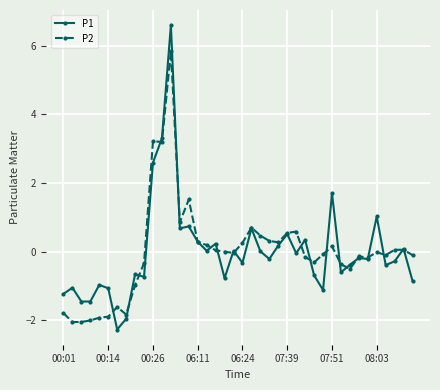

How many series are shown in this chart?

2